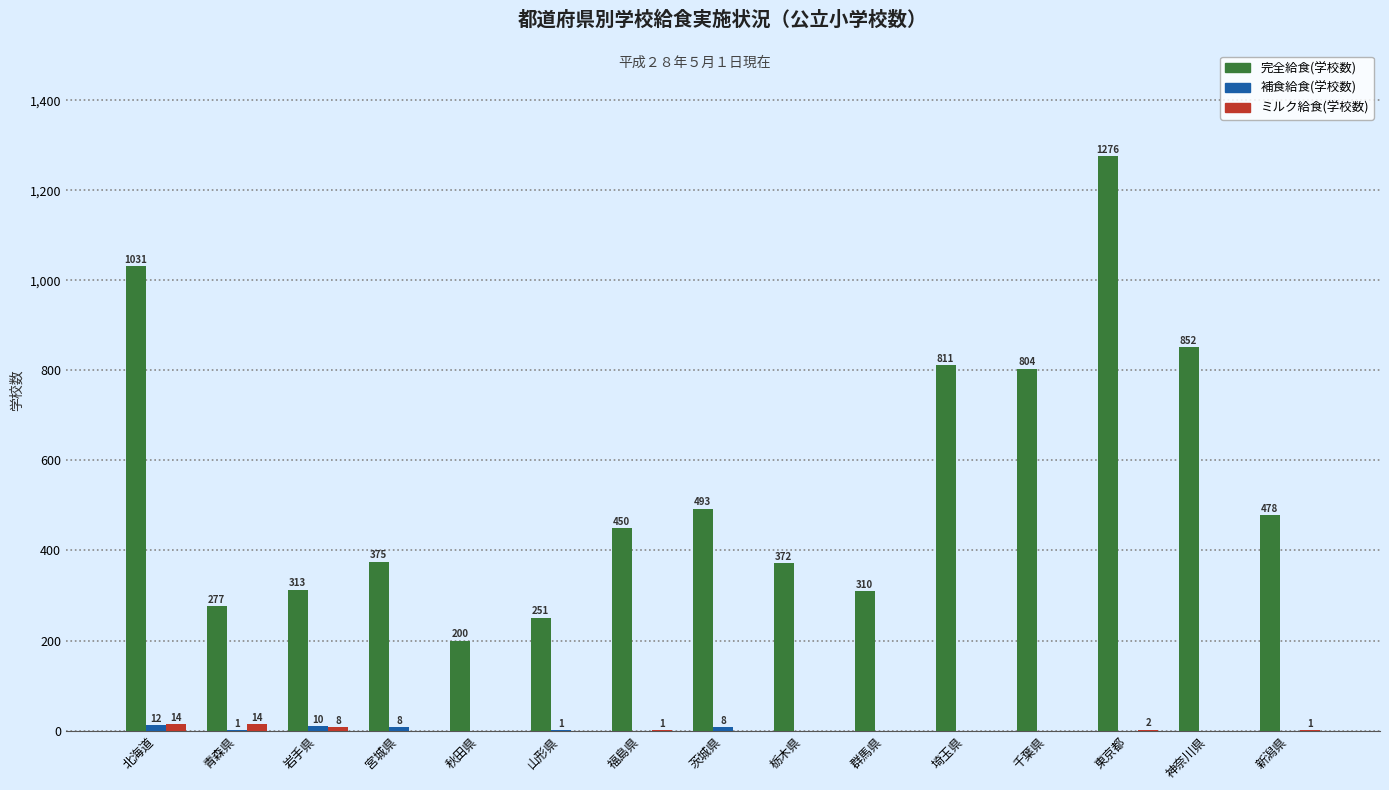

Between 岩手県 and 新潟県, which series saw the biggest shift?

完全給食(学校数)